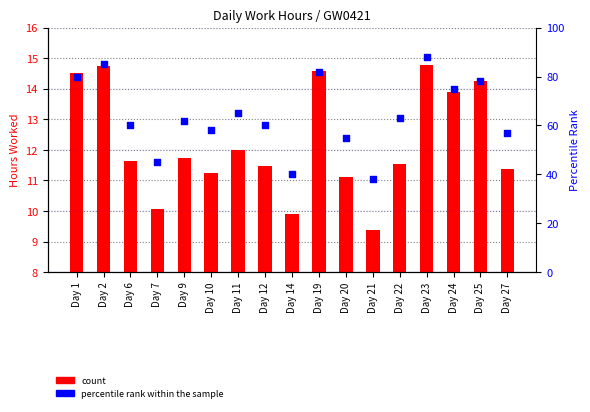

What are all the series names shown in the legend?

count, percentile rank within the sample